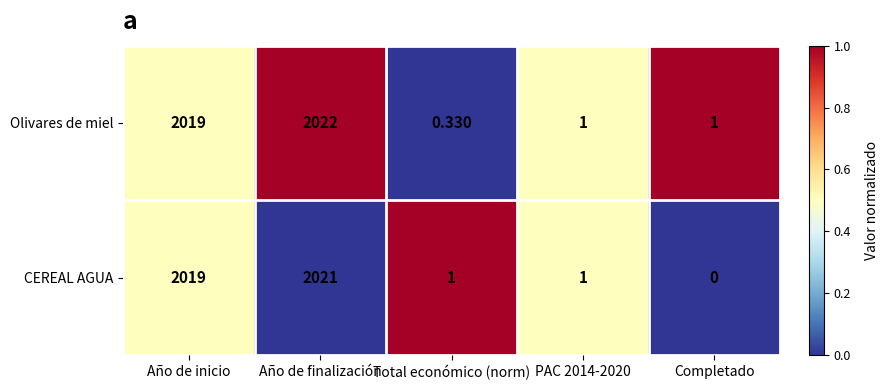

At which category is the sum across all series the highest?

Año de finalización